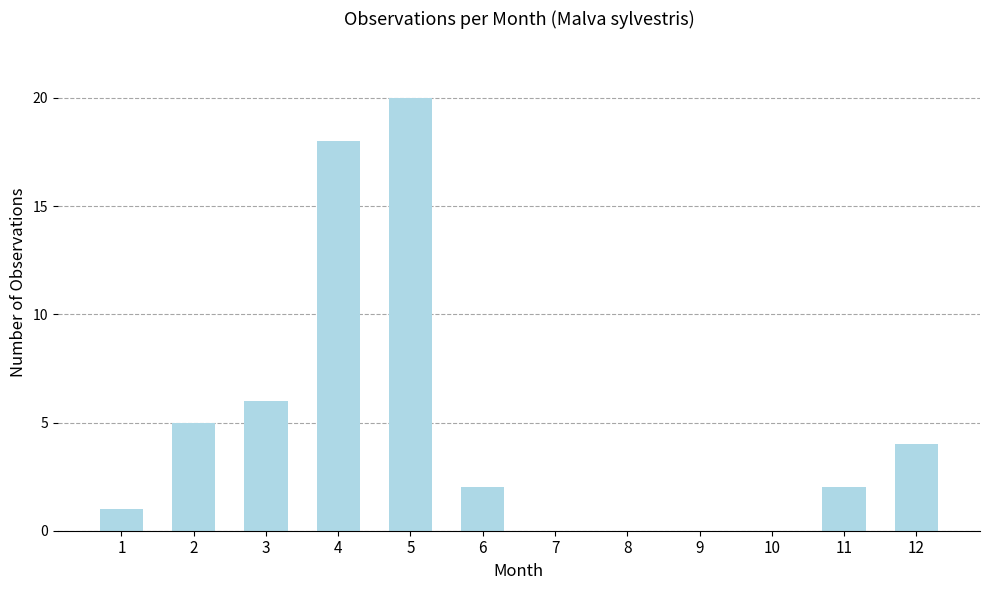

What is the change in value from 3 to 6?

-4